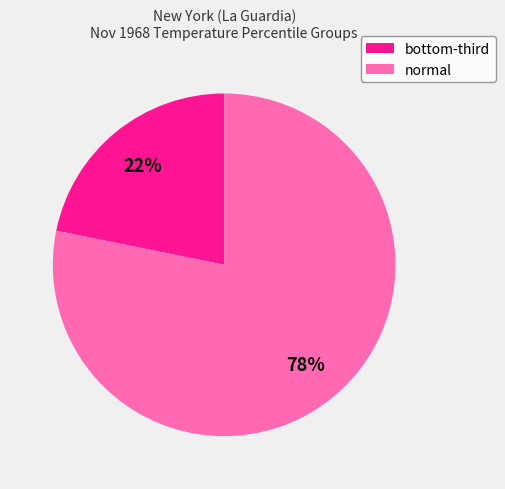

To the nearest percent, what percentage of the pie is normal?

78%